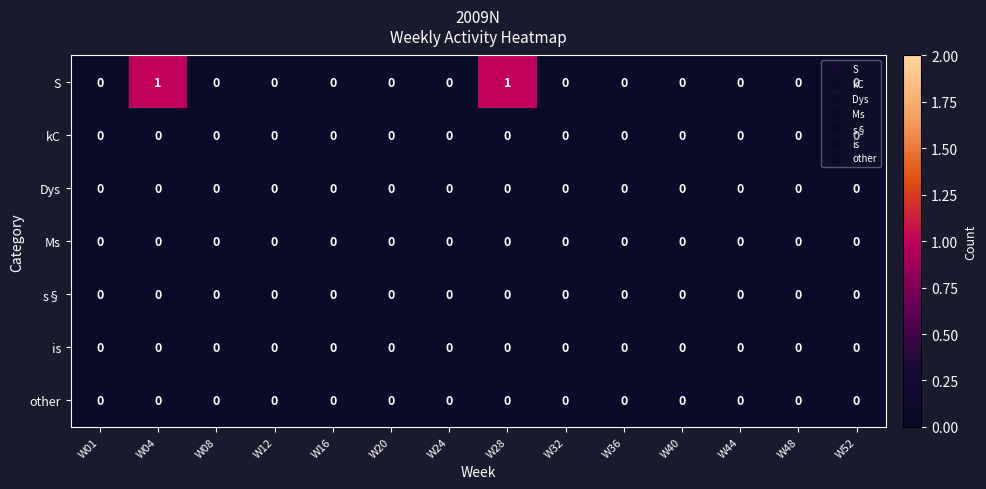

Which series changed the most between W24 and W28?

S